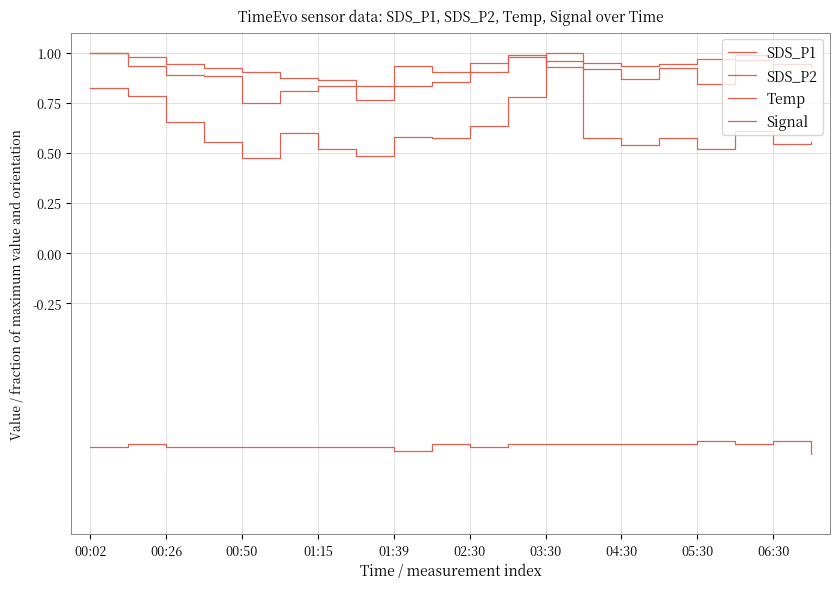

Does the chart display data point markers on the line(s)?

No